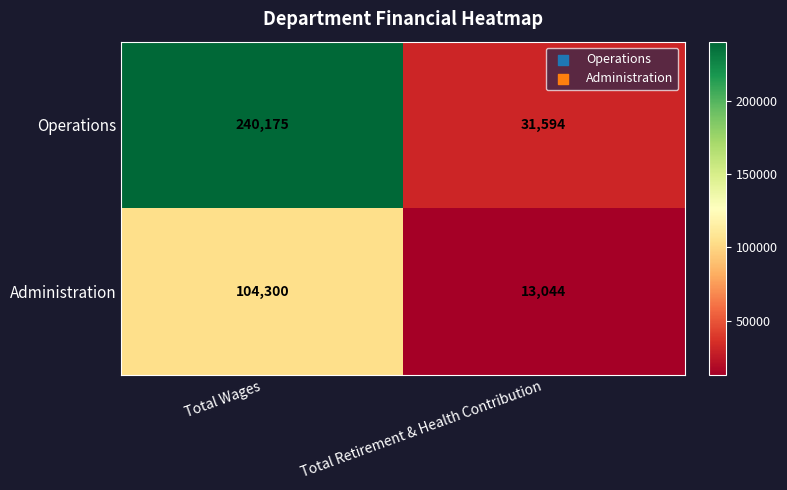

Between Total Wages and Total Retirement & Health Contribution, which series saw the biggest shift?

Operations